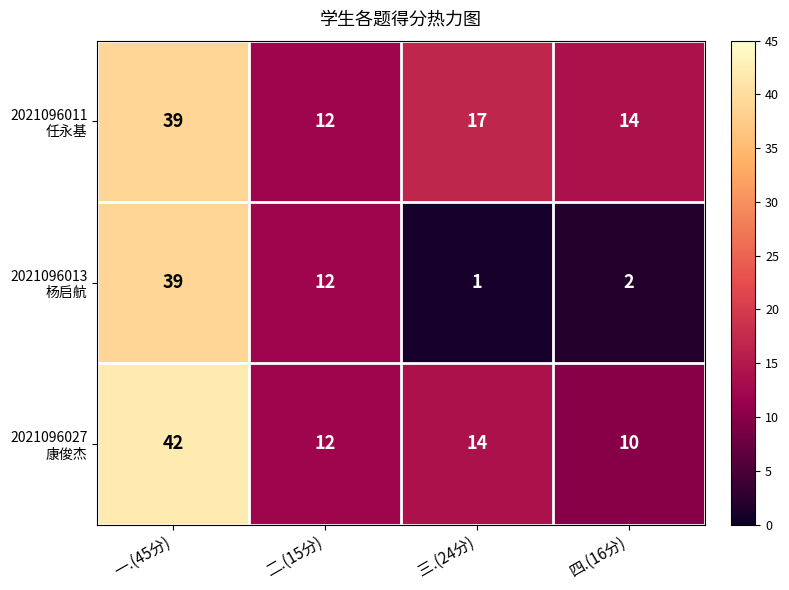

What is the difference between the highest and lowest values at 三.(24分)?

16